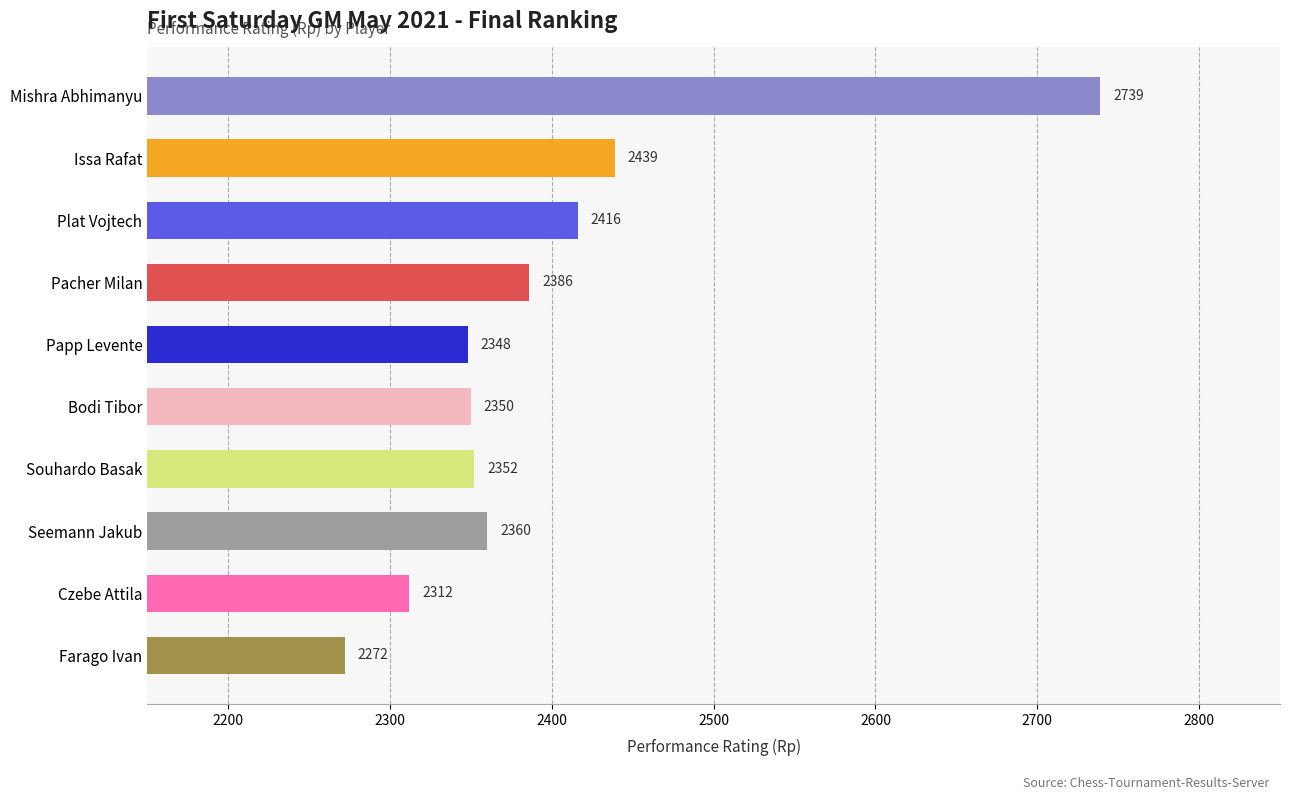

Rank the categories by value from lowest to highest.

Farago Ivan, Czebe Attila, Papp Levente, Bodi Tibor, Souhardo Basak, Seemann Jakub, Pacher Milan, Plat Vojtech, Issa Rafat, Mishra Abhimanyu